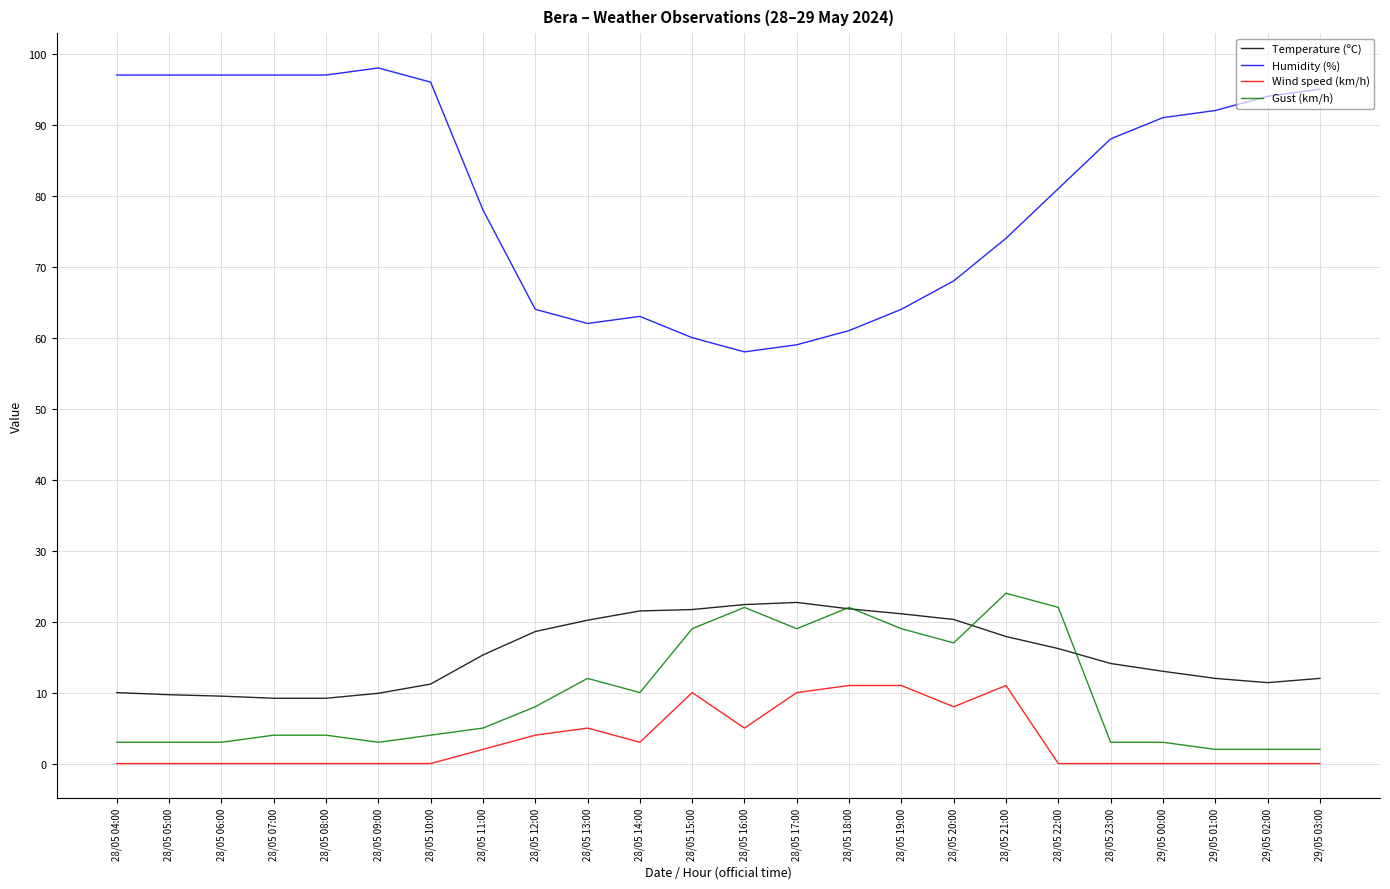

Is it true that Humidity (%) equals 151.0 at 28/05 09:00?

False